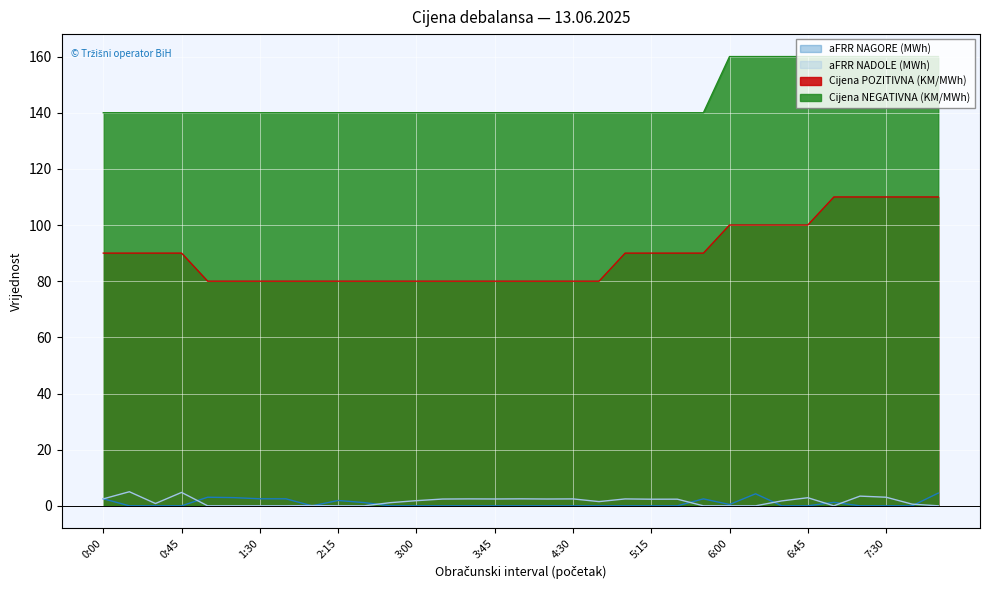

At 2:00, list the series in order from smallest to largest.

aFRR NAGORE (MWh), aFRR NADOLE (MWh), Cijena POZITIVNA (KM/MWh), Cijena NEGATIVNA (KM/MWh)